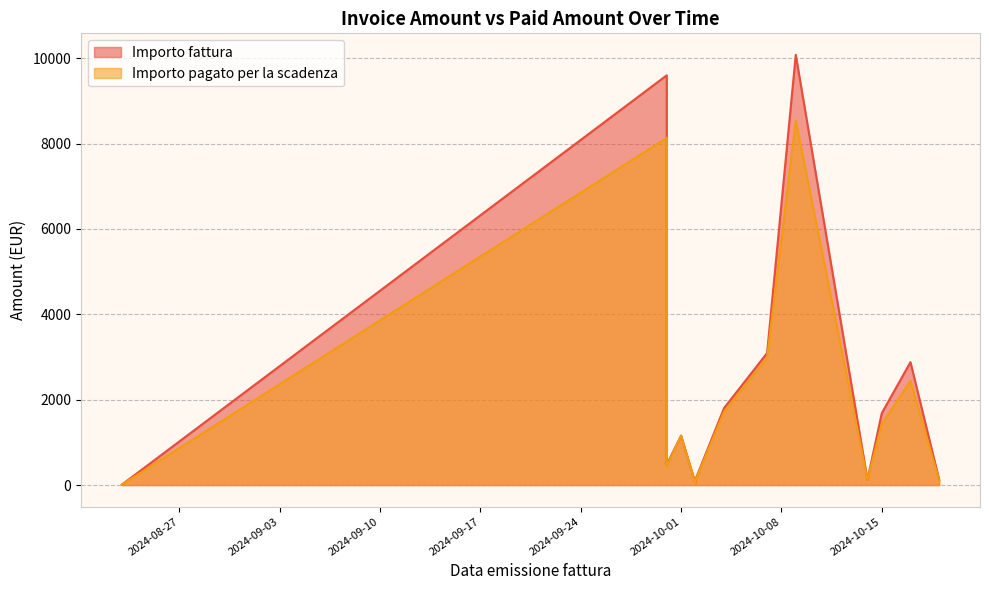

What is the difference between the maximum and minimum values in the Importo fattura series?

10070.0